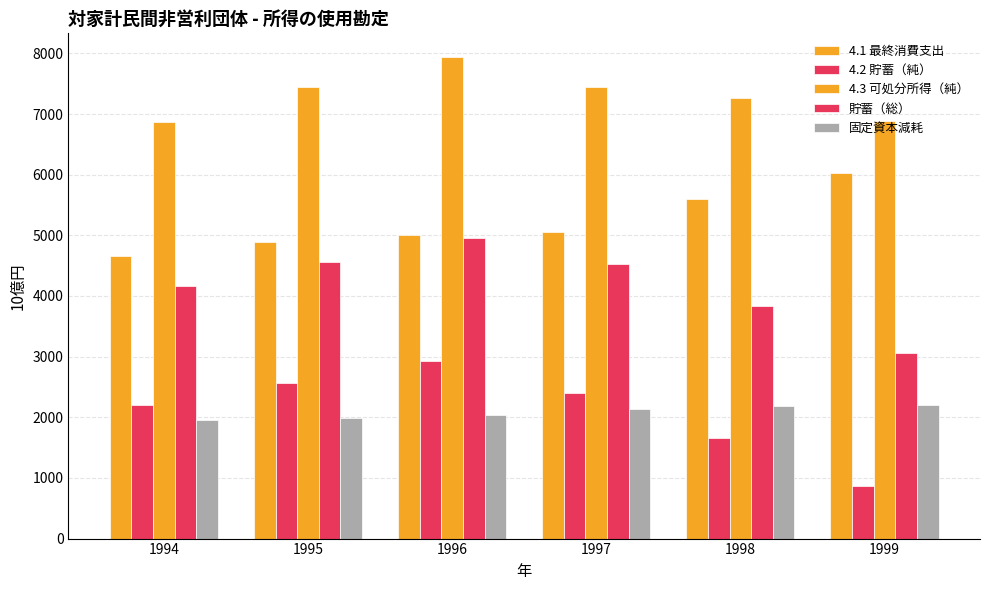

How many data points in 貯蓄（総） are less than 4535?

3